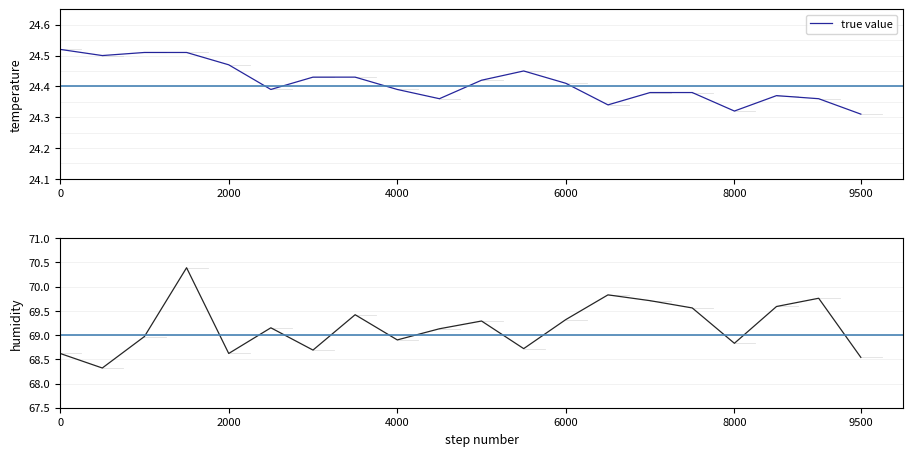

Is the value of humidity at 2000 greater than the value of true value at 2000?

Yes